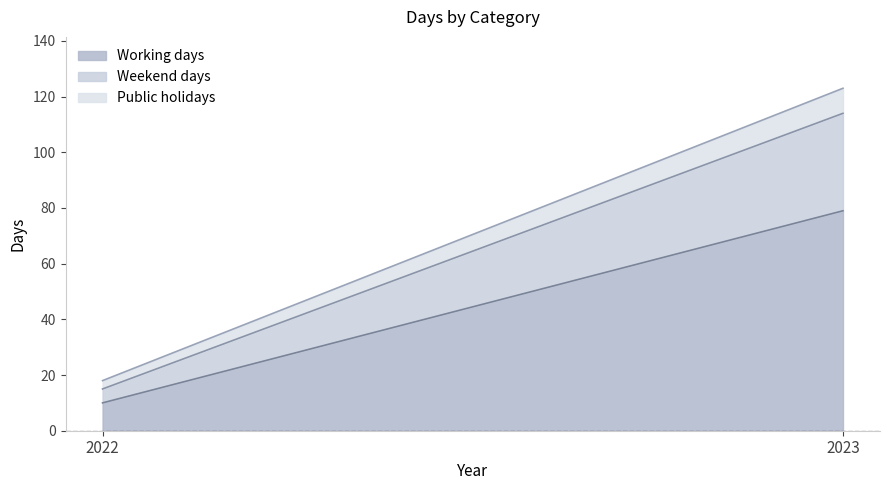

Is it true that Weekend days equals 1 at 2022?

False